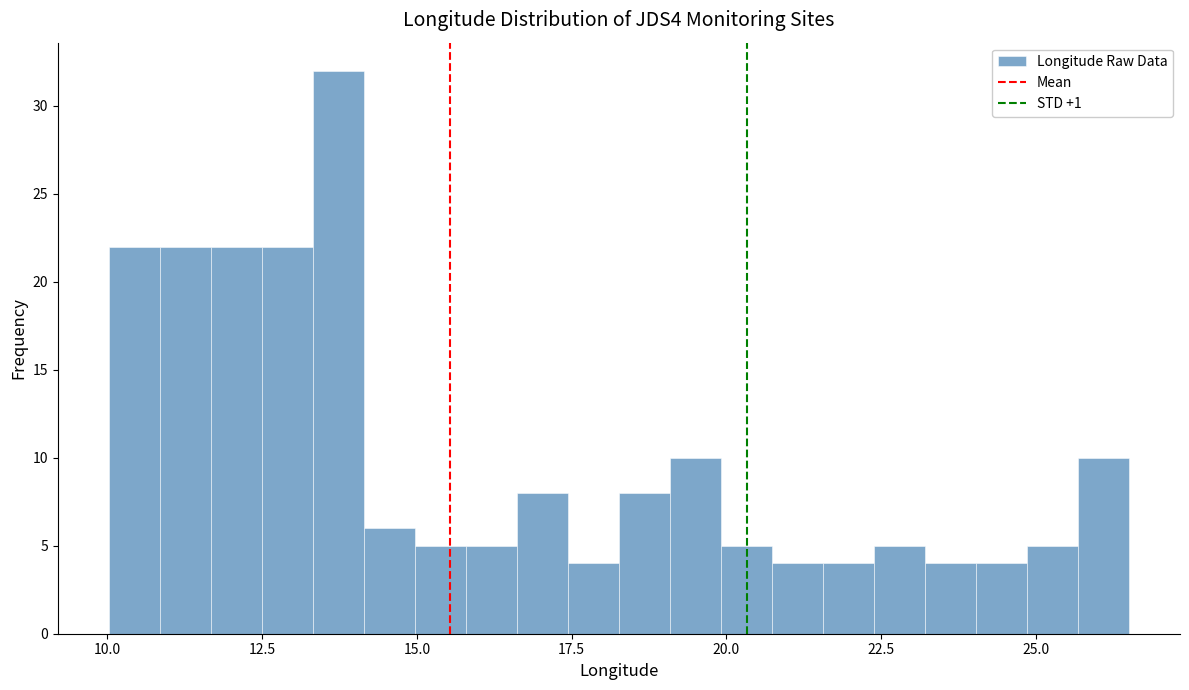

Around what value on the x-axis is the tallest bar? Give the approximate position of its centre, as read against the axis.

13.5